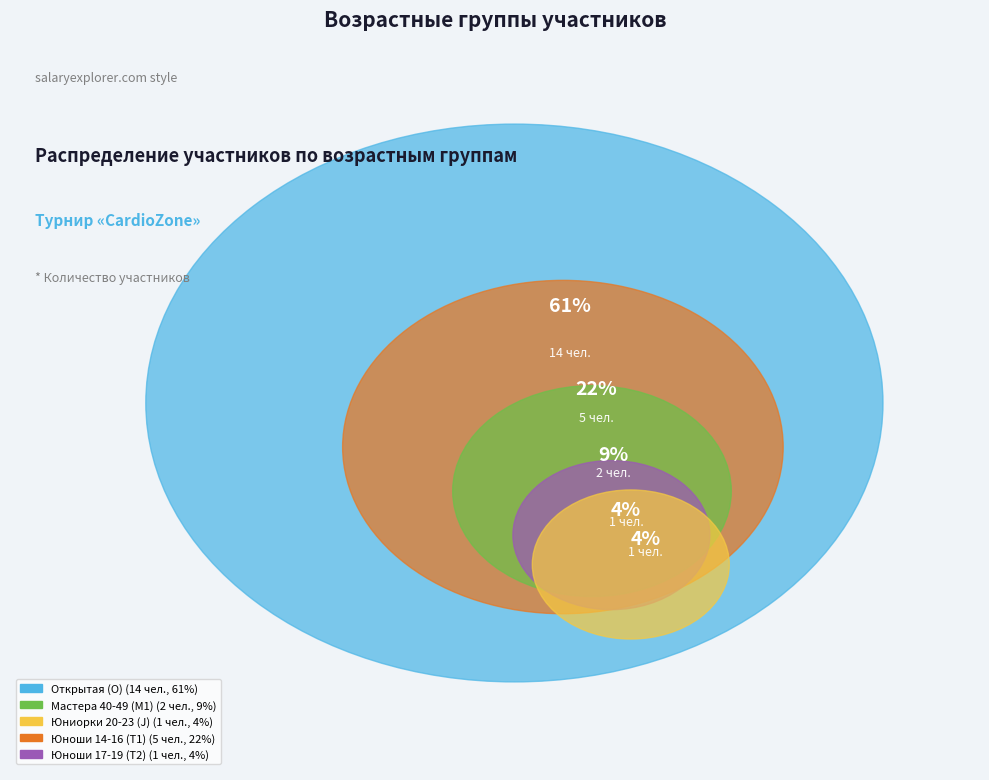

How many slices are in this pie chart?

5